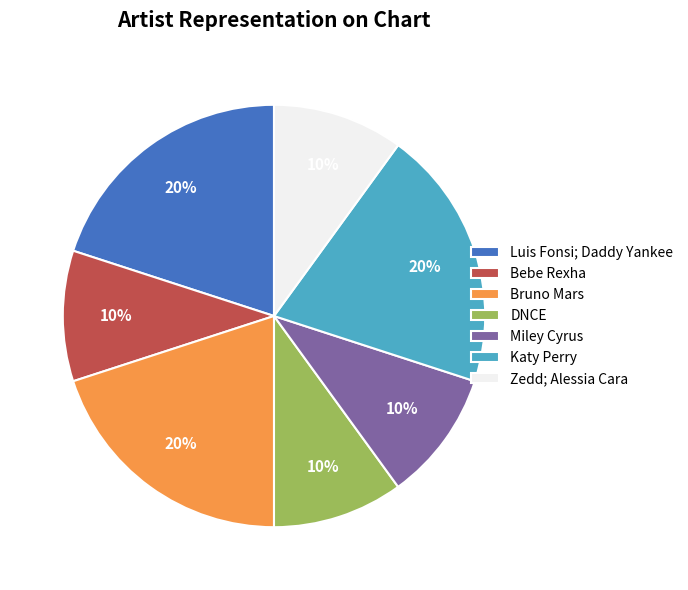

Is Bruno Mars the majority of the pie?

No